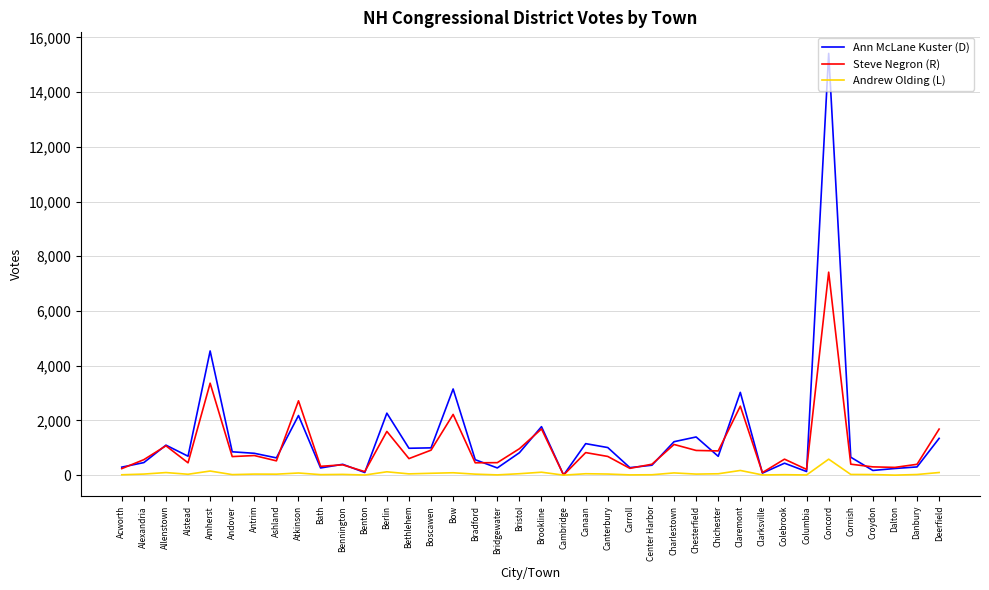

Rank the series by their maximum value, from lowest to highest.

Andrew Olding (L), Steve Negron (R), Ann McLane Kuster (D)